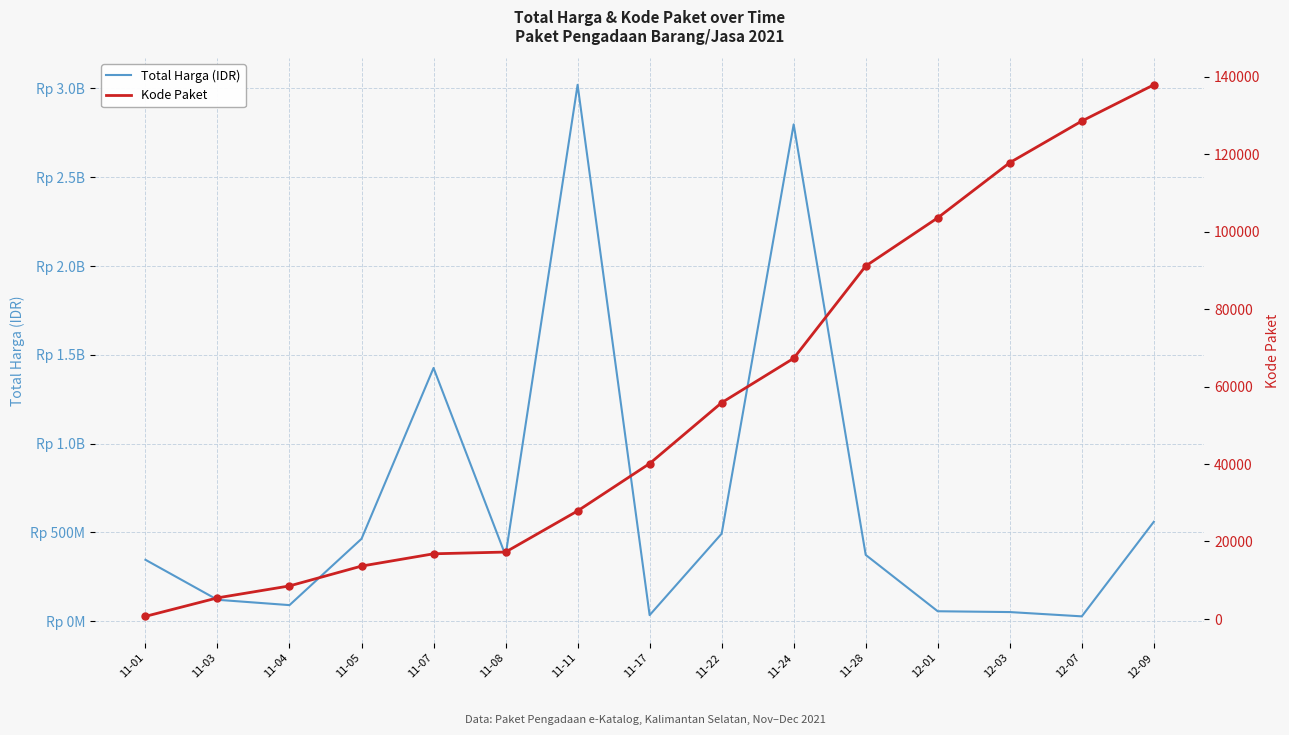

Does the chart display data point markers on the line(s)?

No